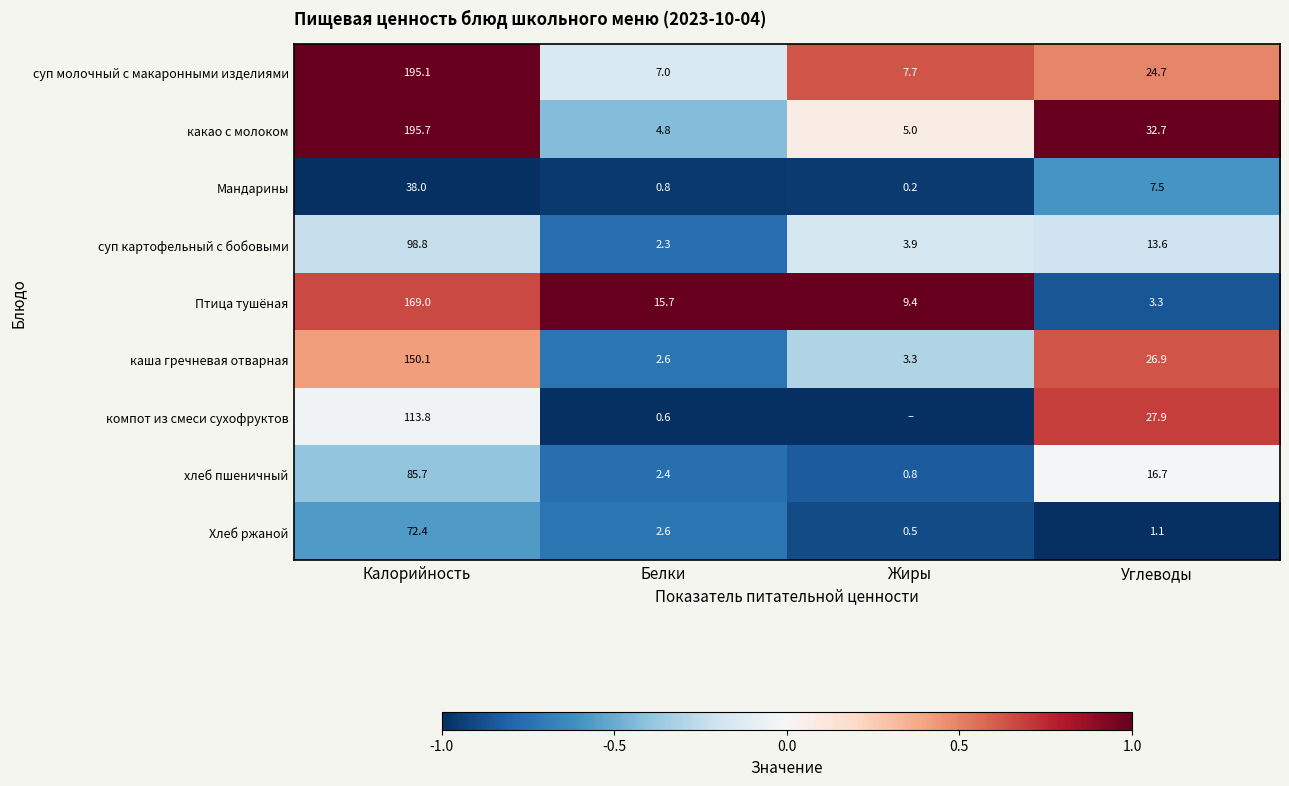

What is the difference between the Птица тушёная values at Белки and Калорийность?

153.3